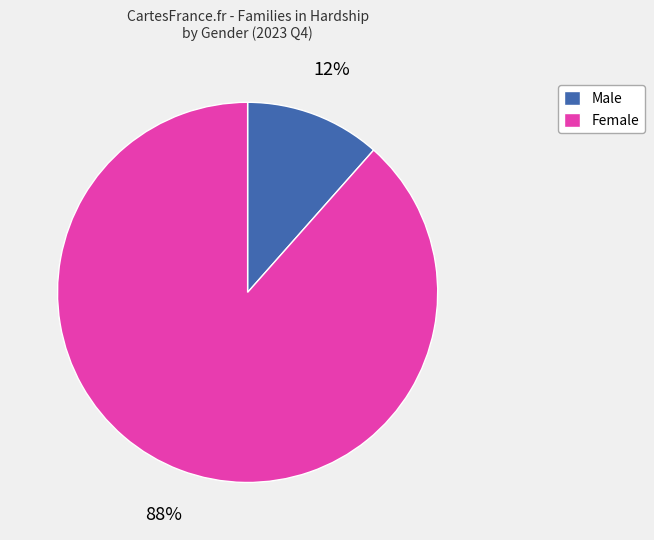

True or false: Male accounts for 12% of the total.

True